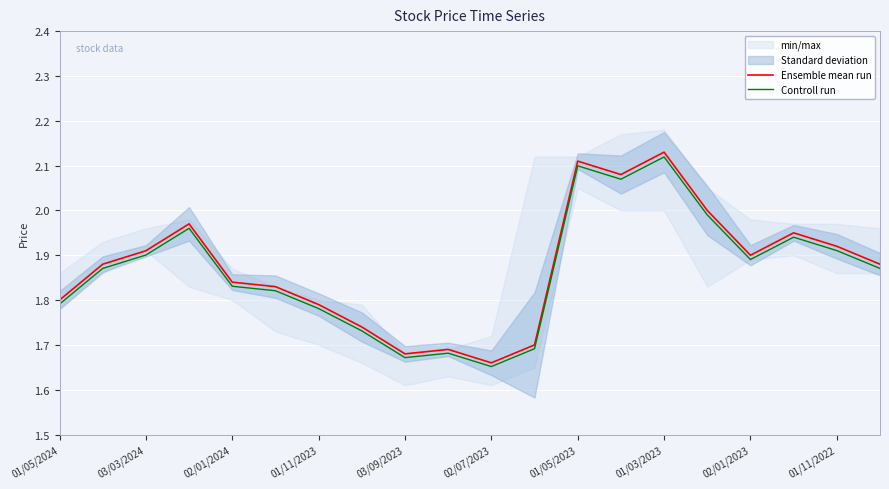

At which label does Ensemble mean run reach its minimum?

02/07/2023